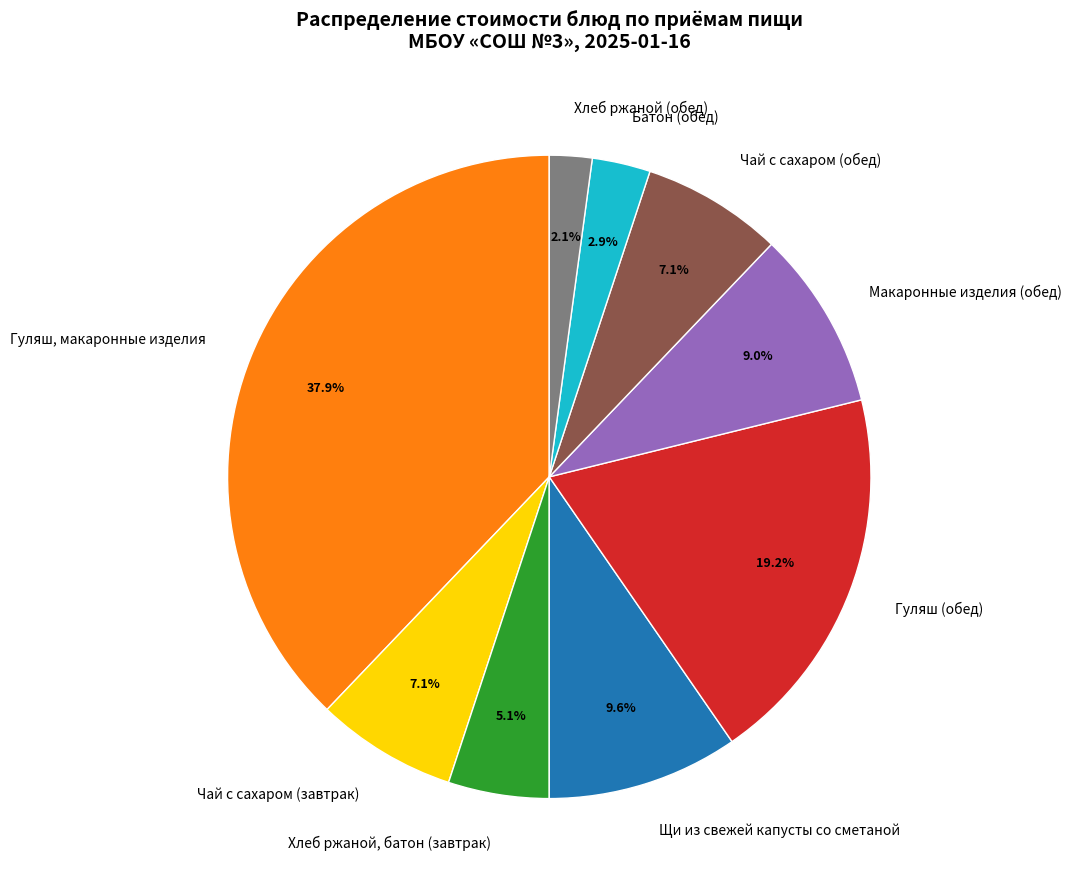

Does Макаронные изделия (обед) represent more than half of the total?

No